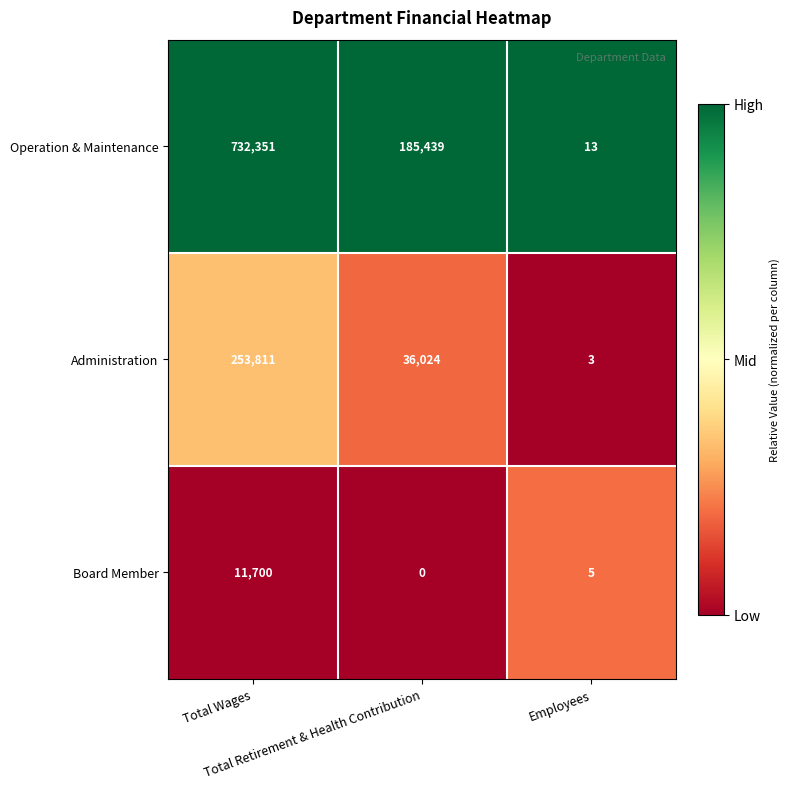

What is the difference between the highest and lowest values at Employees?

10